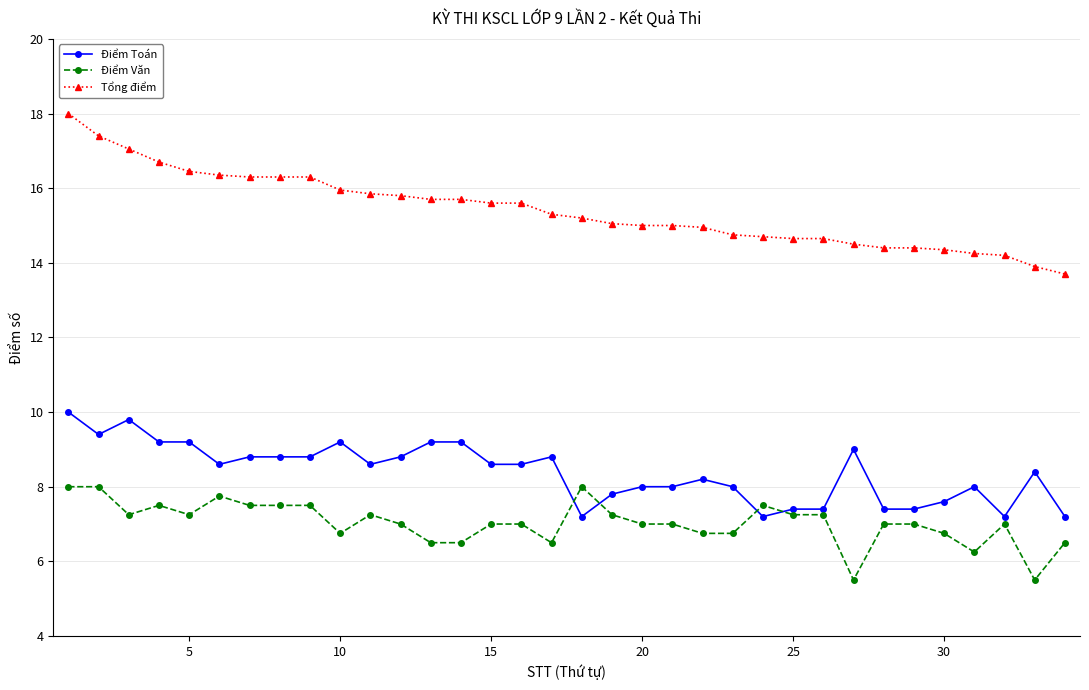

Which series has the largest range (max minus min)?

Tổng điểm